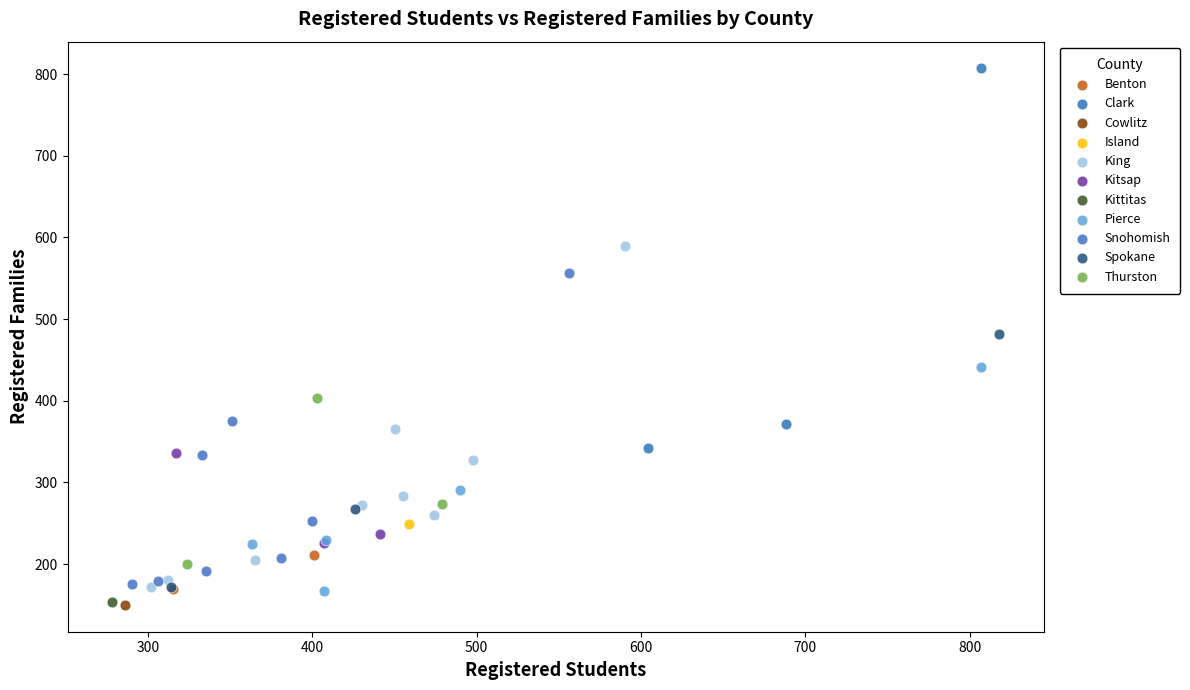

What are all the series names shown in the legend?

Benton, Clark, Cowlitz, Island, King, Kitsap, Kittitas, Pierce, Snohomish, Spokane, Thurston